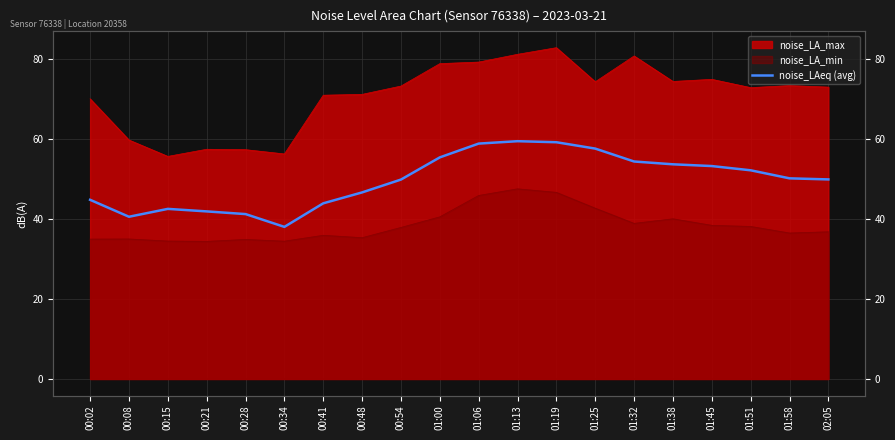

Reading left to right, extract all data points from this chart.

00:02=44.8	00:08=40.6	00:15=42.5	00:21=41.9	00:28=41.2	00:34=38.0	00:41=43.9	00:48=46.7	00:54=49.9	01:00=55.4	01:06=58.9	01:13=59.5	01:19=59.2	01:25=57.6	01:32=54.4	01:38=53.7	01:45=53.2	01:51=52.2	01:58=50.2	02:05=49.9